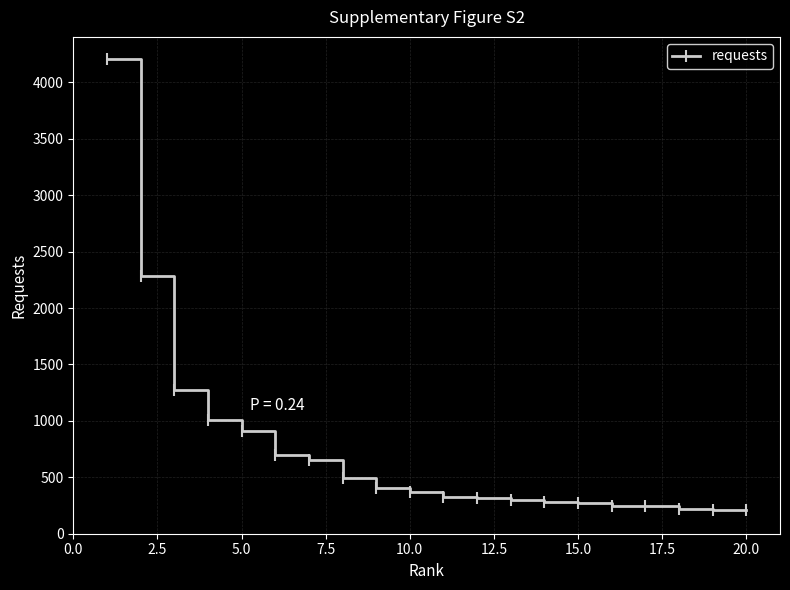

What is the value of the 2nd point from the left?

2287